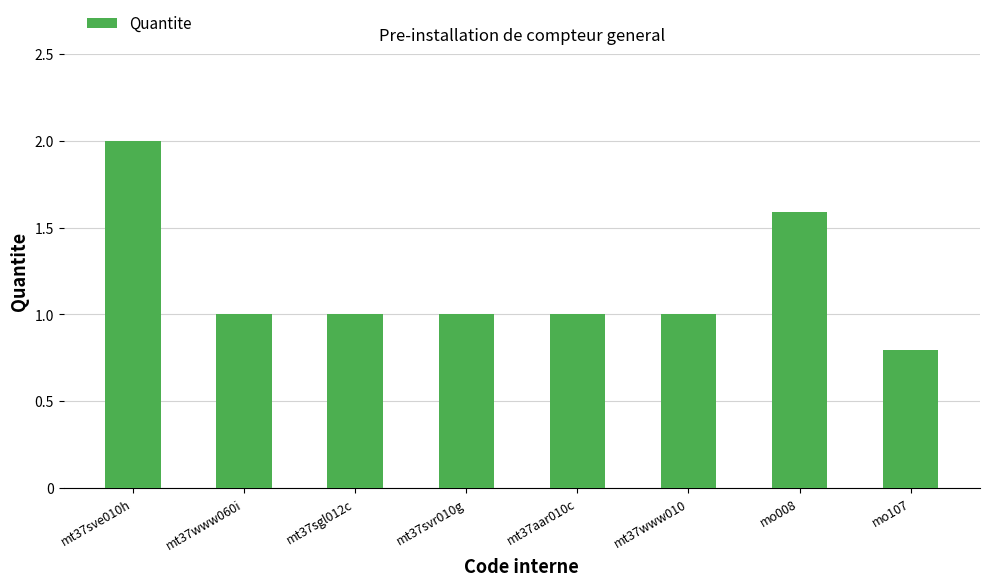

Approximately how many times larger is the value at mt37www010 compared to mo008?

0.6